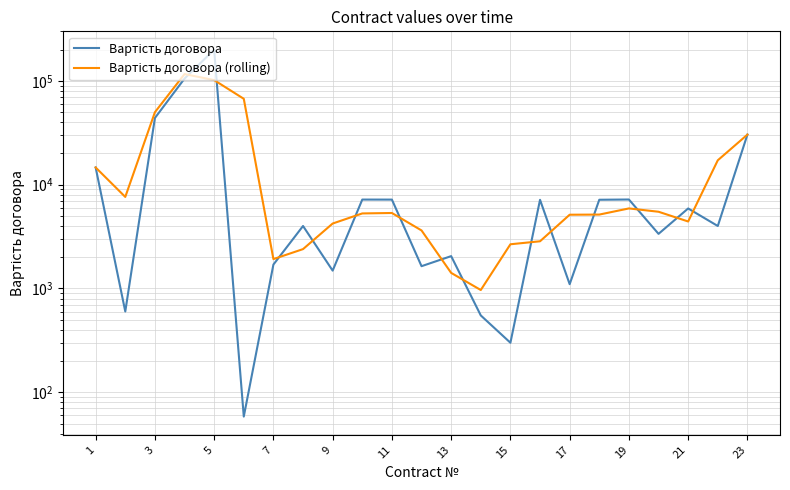

What is the highest value of the Вартість договора (rolling) series?

116399.9